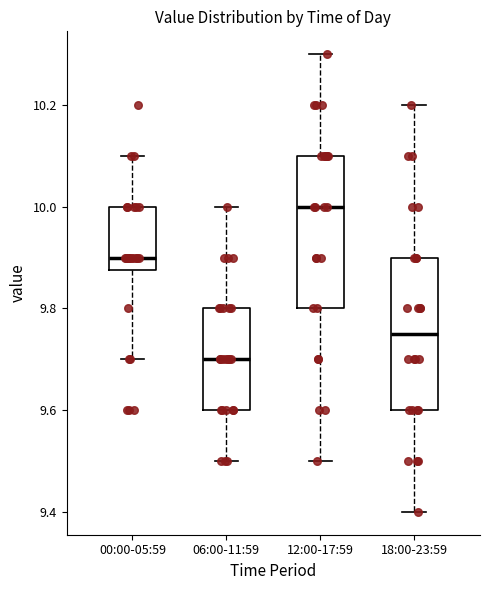

Reading left to right, read every box against the y-axis: the position of its median line, the range the box covers, and the ends of its whiskers. The values are not printed on the chart, so give them approximately, as read against the axis.

00:00-05:59: median 9.90, box 9.88 to 10.00, whiskers 9.70 to 10.10
06:00-11:59: median 9.70, box 9.60 to 9.80, whiskers 9.50 to 10.00
12:00-17:59: median 10.00, box 9.80 to 10.10, whiskers 9.50 to 10.30
18:00-23:59: median 9.76, box 9.60 to 9.90, whiskers 9.40 to 10.20